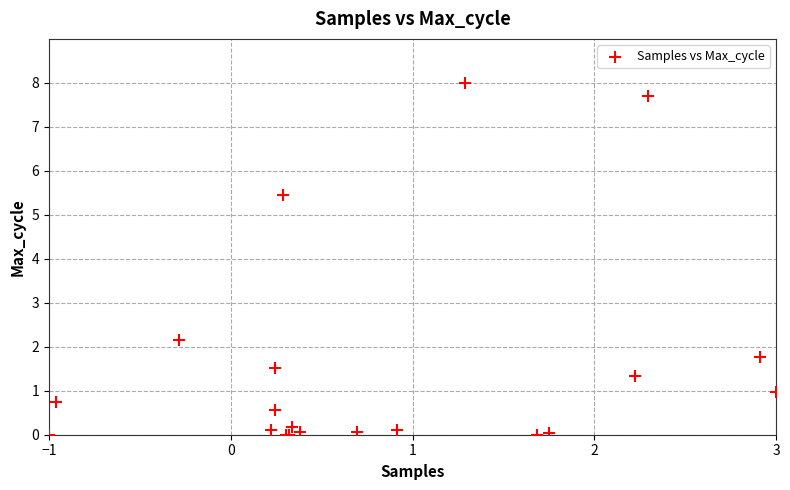

What Y value in the scatter plot is closest to 4?

5.4